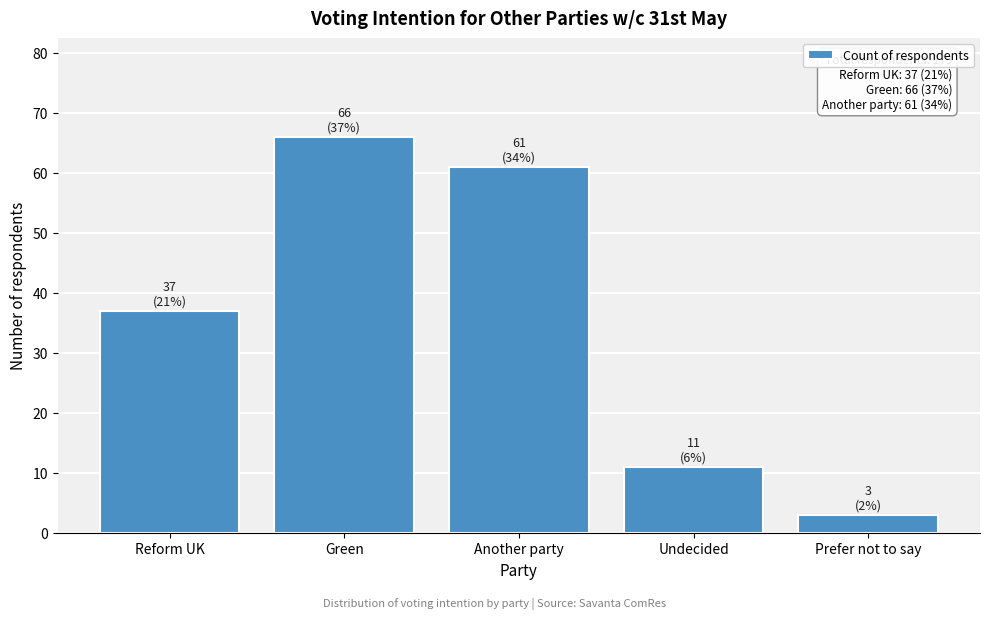

Reading left to right, transcribe all the data shown in this chart.

37	66	61	11	3